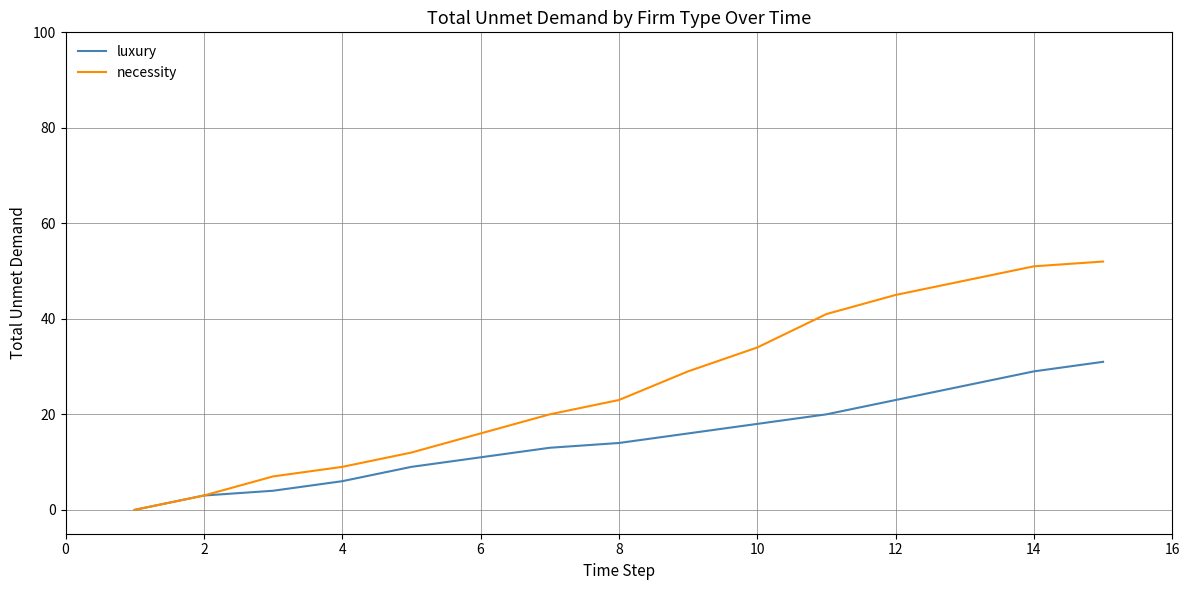

Which series has the largest range (max minus min)?

necessity